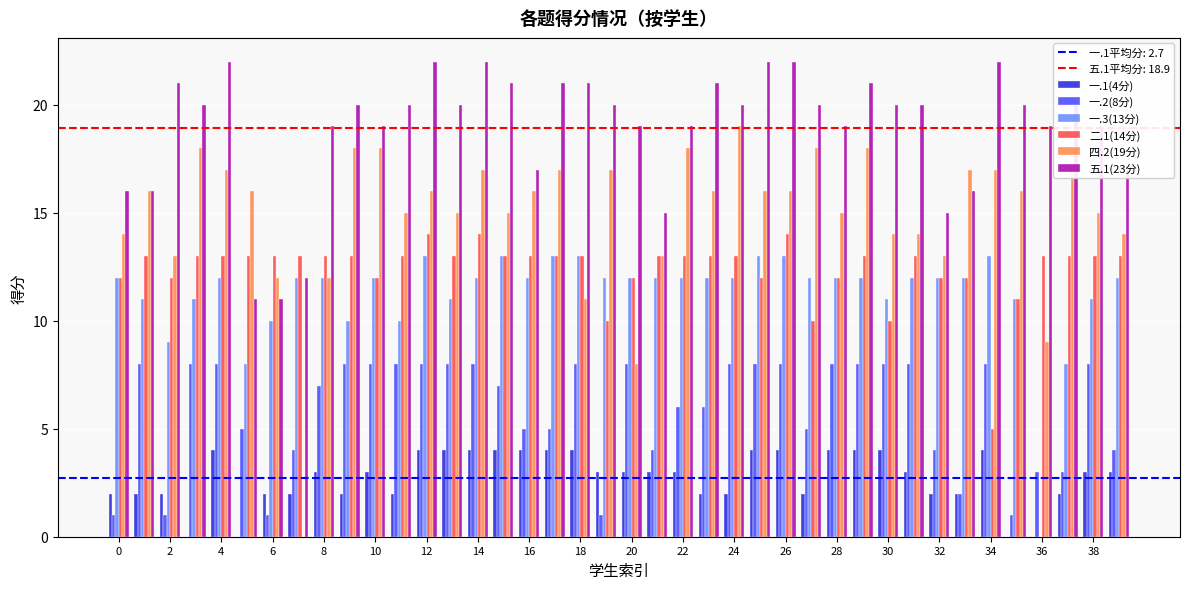

Which series has the largest total across all categories?

五.1(23分)